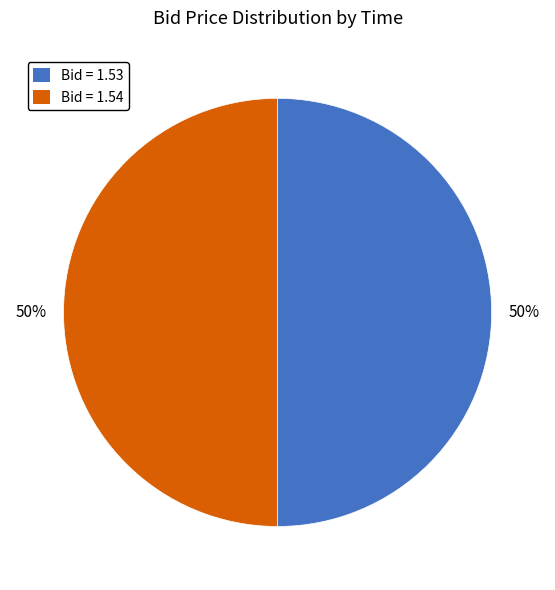

To the nearest percent, what is the average slice percentage?

50%